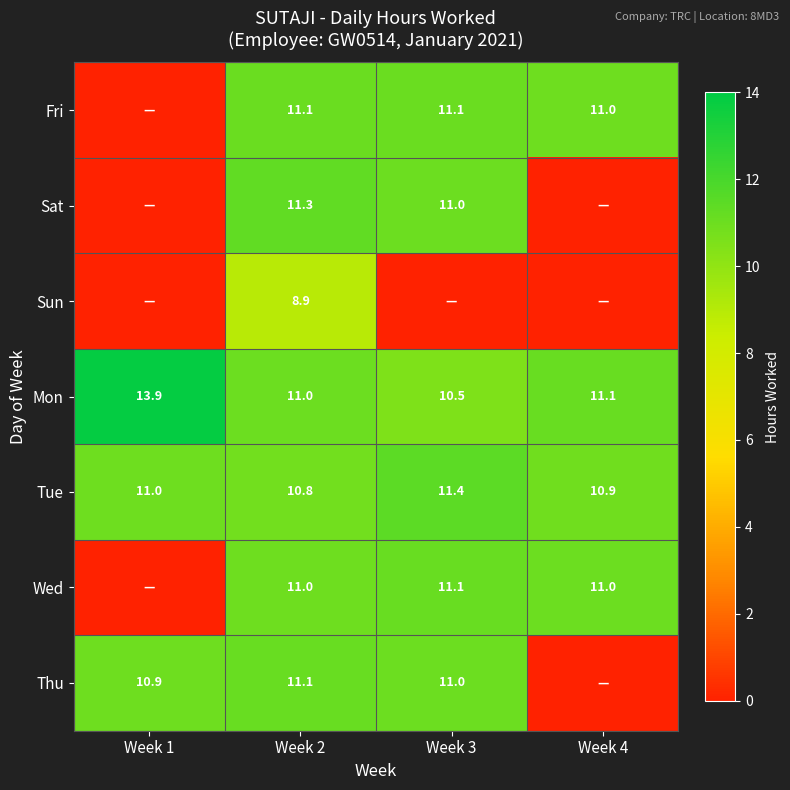

Where does the Mon series first go above 11?

Week 1